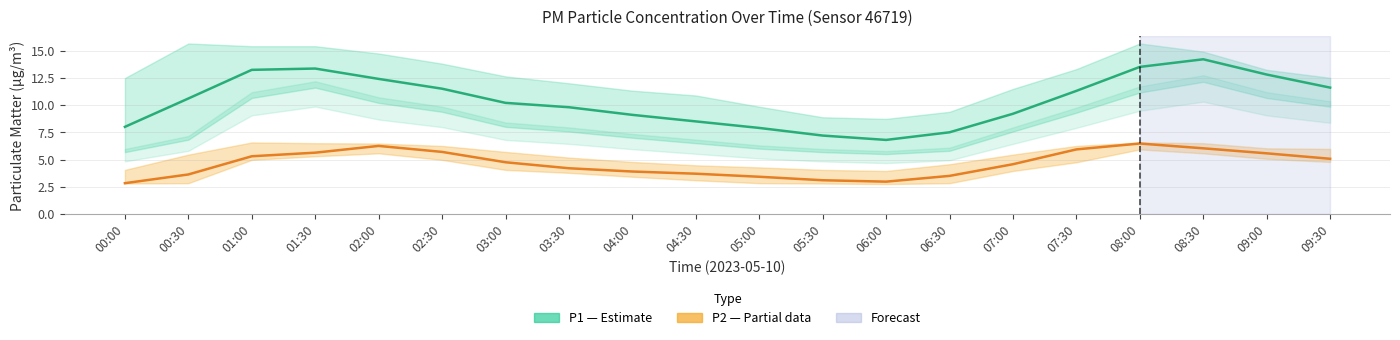

Which category has the highest value in the P2 (PM2.5) series?

08:00